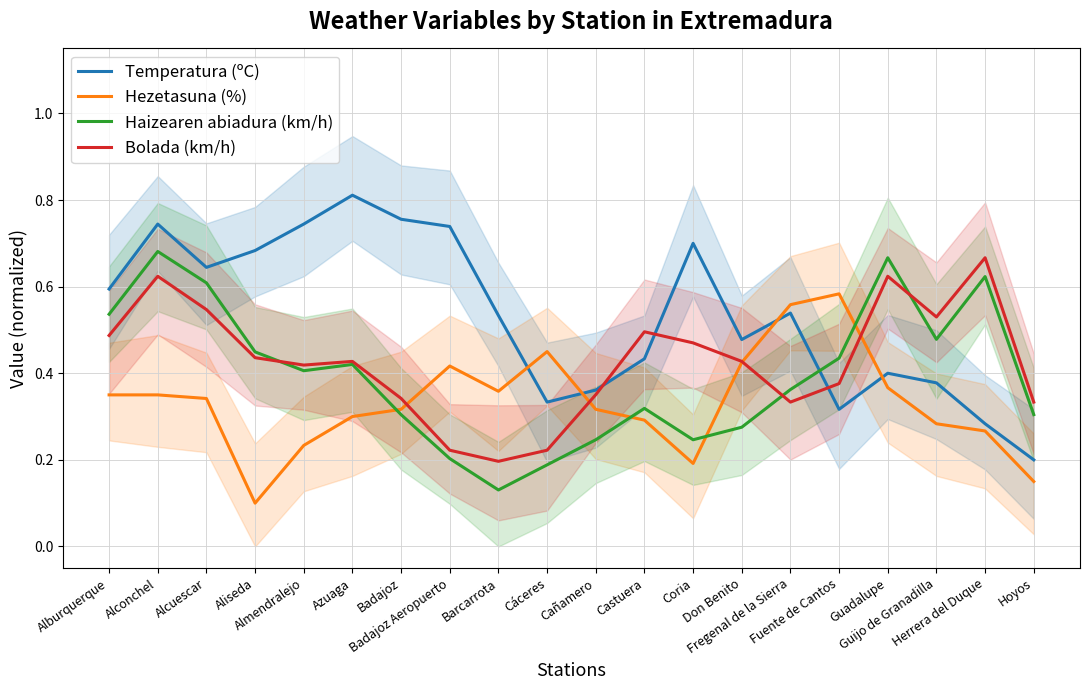

At how many categories does at least one series exceed 0?

20